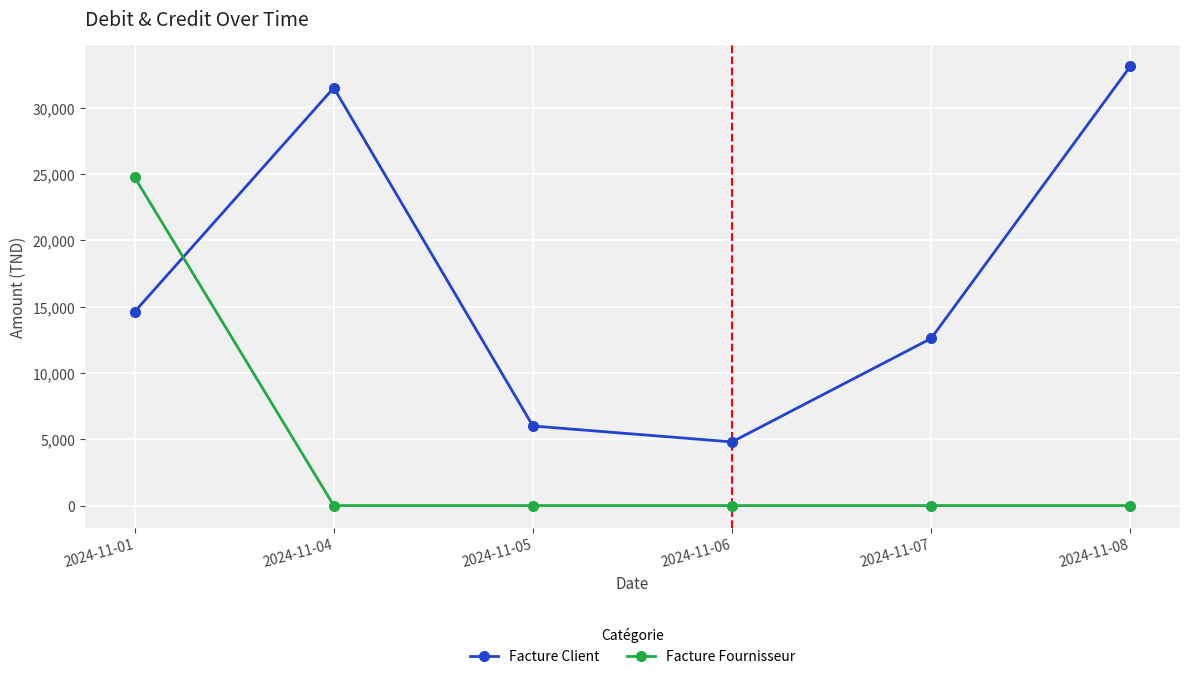

Reading left to right, transcribe all the data shown in this chart.

Facture Client: 14616.0	31500.0	6000.0	4800.0	12600.0	33108.0
Facture Fournisseur: 24749.4	0.0	0.0	0.0	0.0	0.0